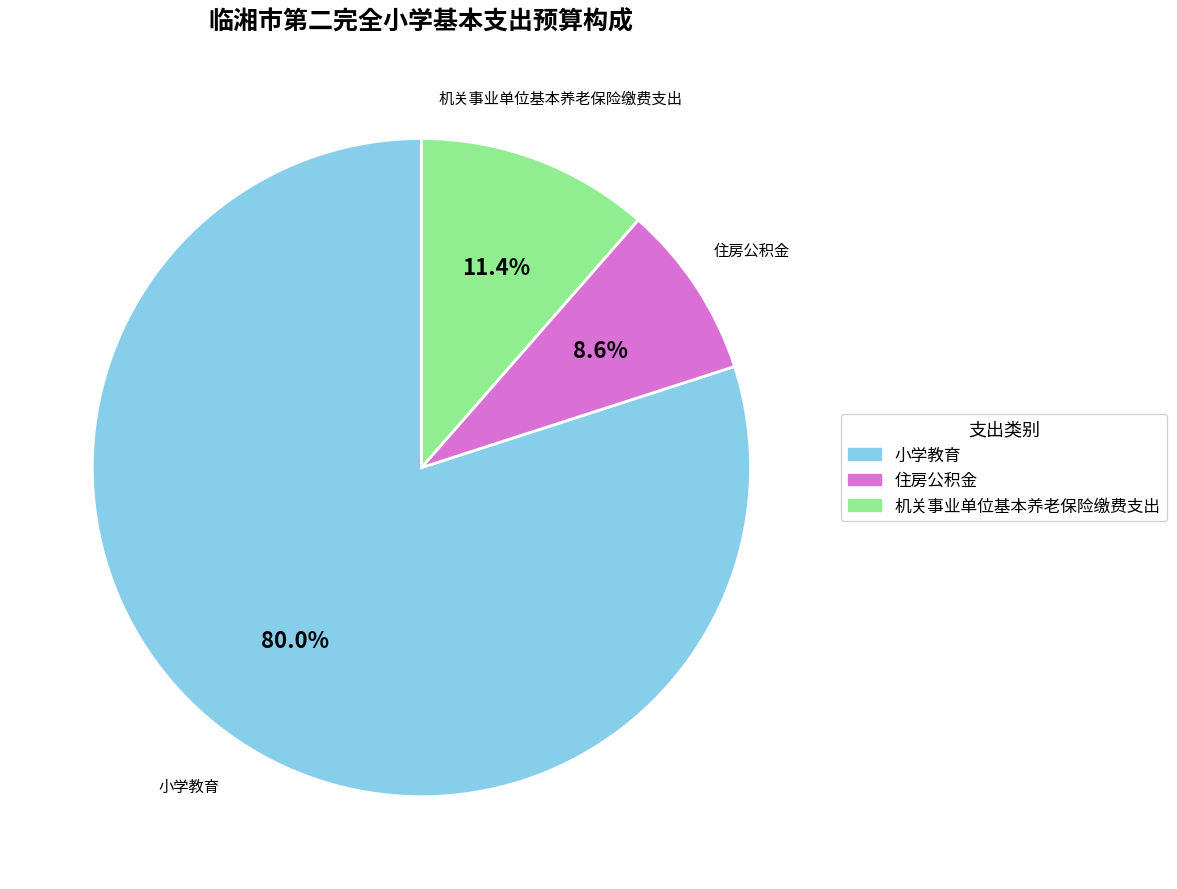

The 住房公积金 slice represents 9% of the pie. True or false?

True